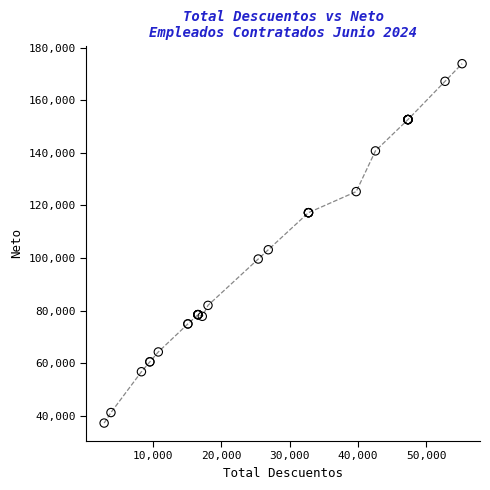

What Y value in the scatter plot is closest to 105557?

103129.8